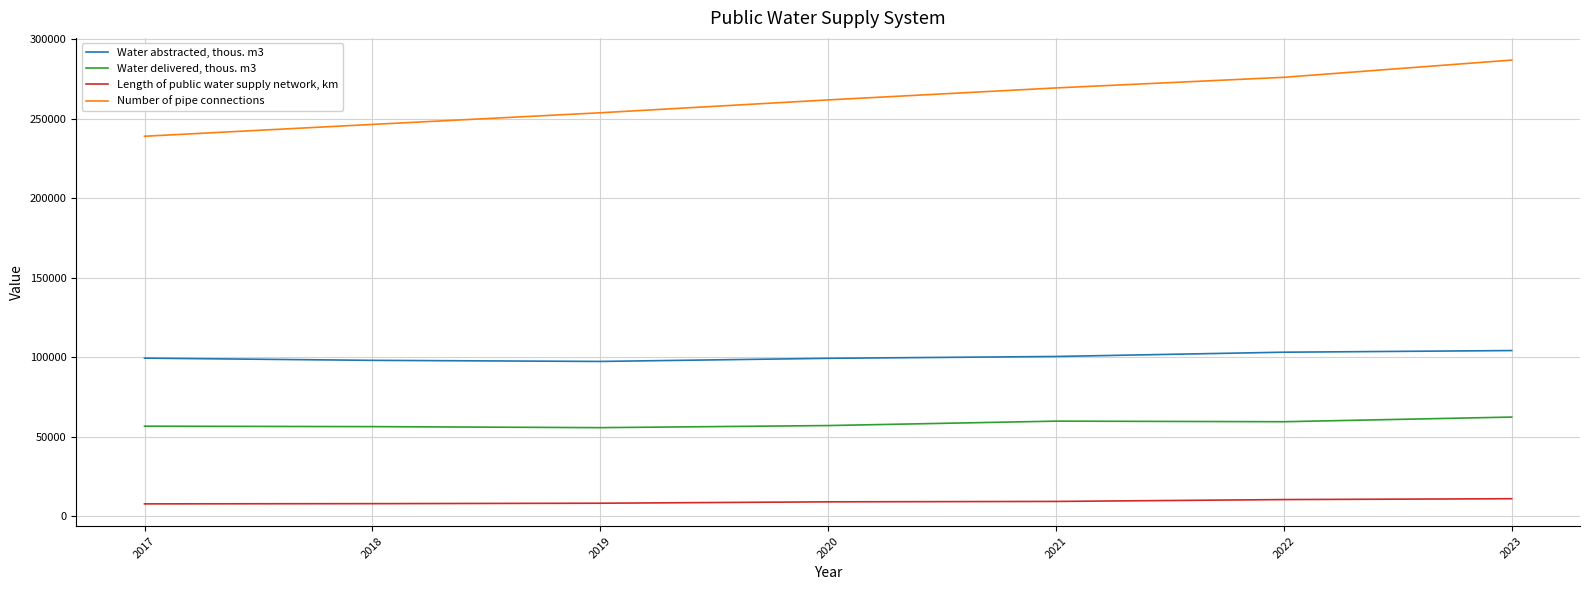

Which category has the highest value across all series?

2023